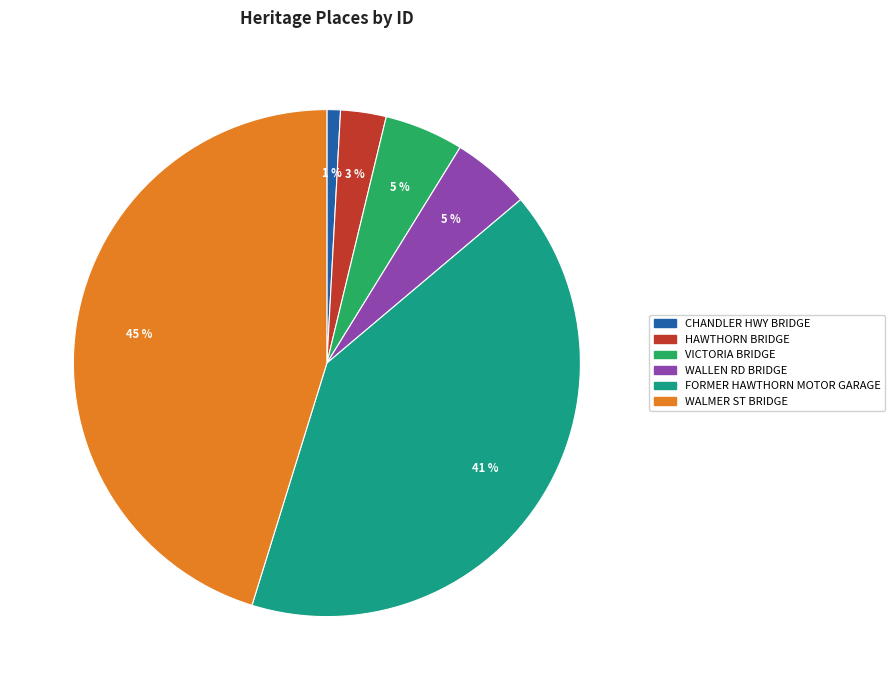

Is there any slice that represents more than half of the pie?

No